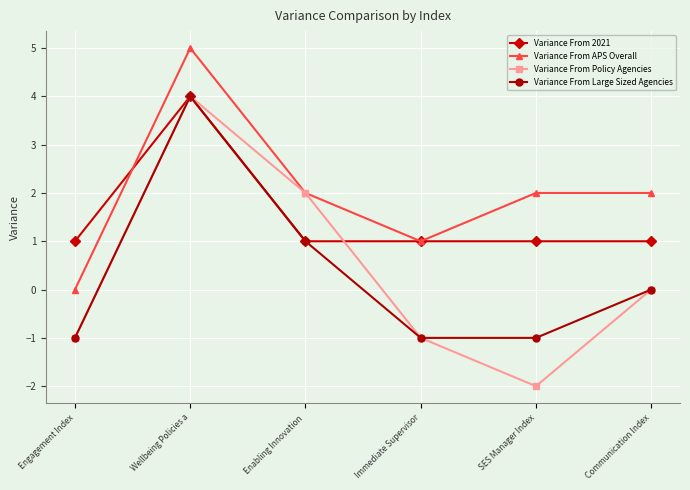

What is the spread (max minus min) of values at Immediate Supervisor?

2